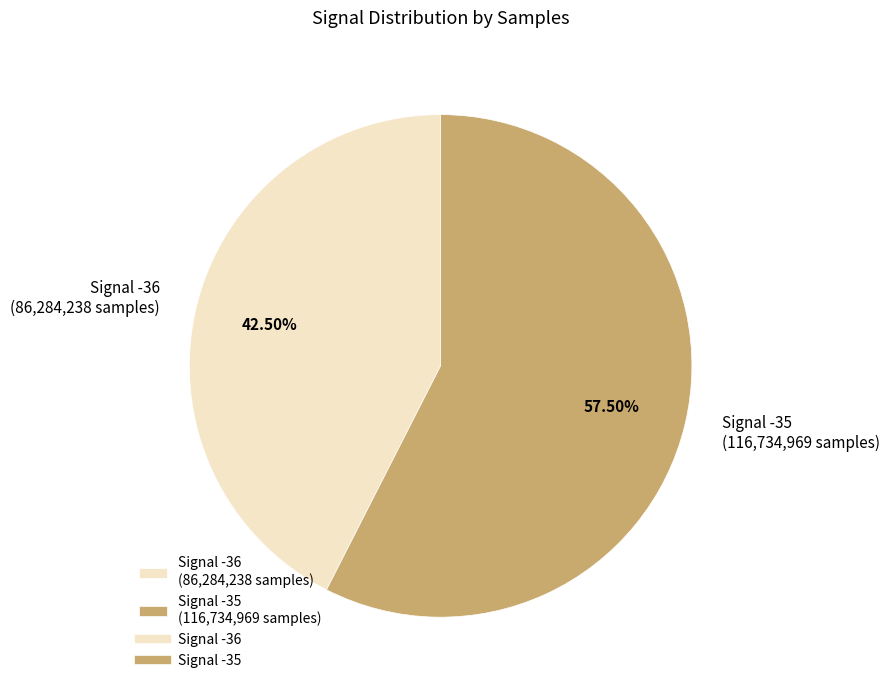

Rank the categories by value from highest to lowest.

Signal -35 (116,734,969 samples), Signal -36 (86,284,238 samples)